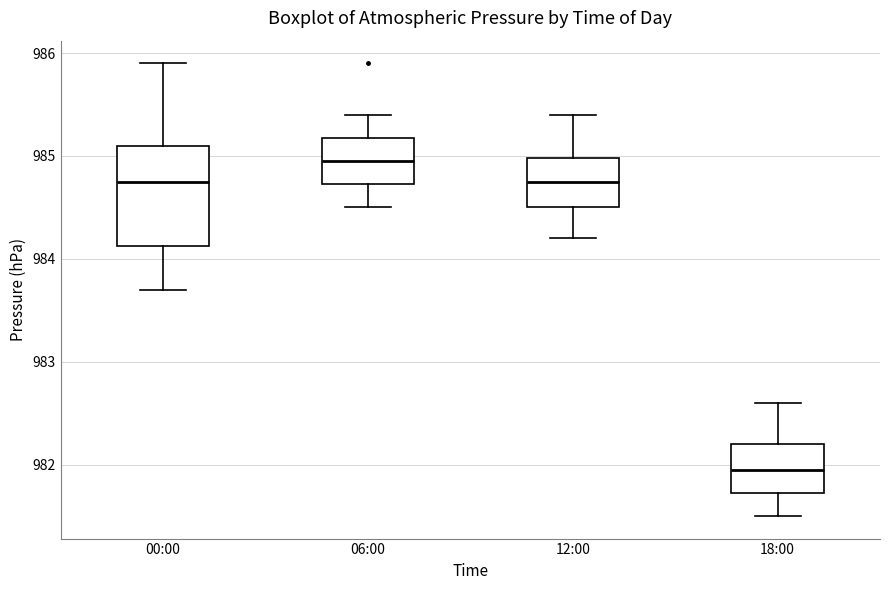

Where is the upper edge of the box for 12:00 on the y-axis? The values are not printed on the chart, so give them approximately, as read against the axis.

985.0